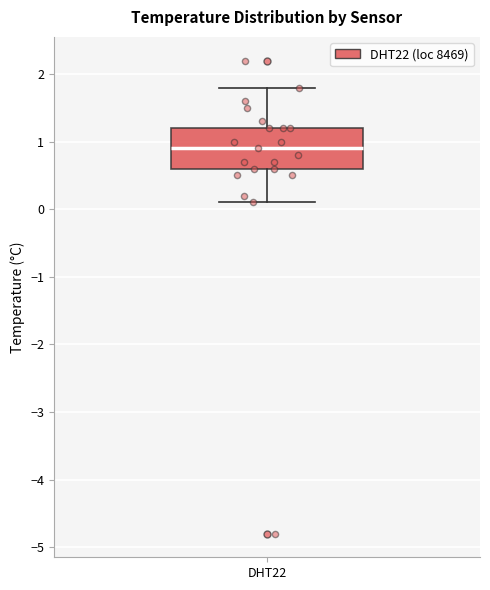

Where is the upper edge of the box for DHT22 on the y-axis? The values are not printed on the chart, so give them approximately, as read against the axis.

1.2